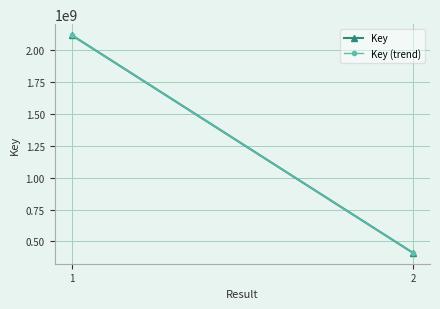

The Key (trend) series shows 410858001 at 2. True or false?

True